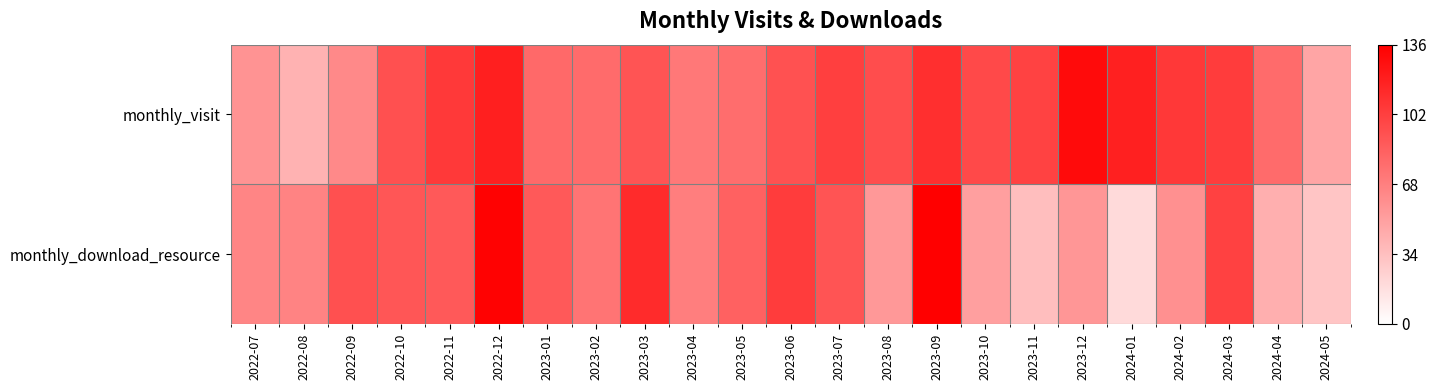

At which category is the sum across all series the highest?

2022-12